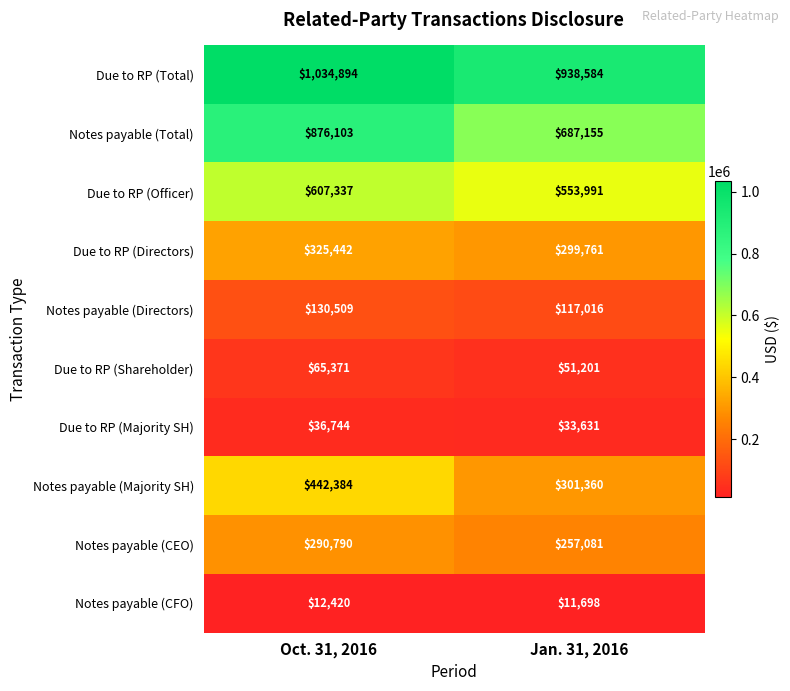

Which series has the widest spread of values?

Notes payable (Total)